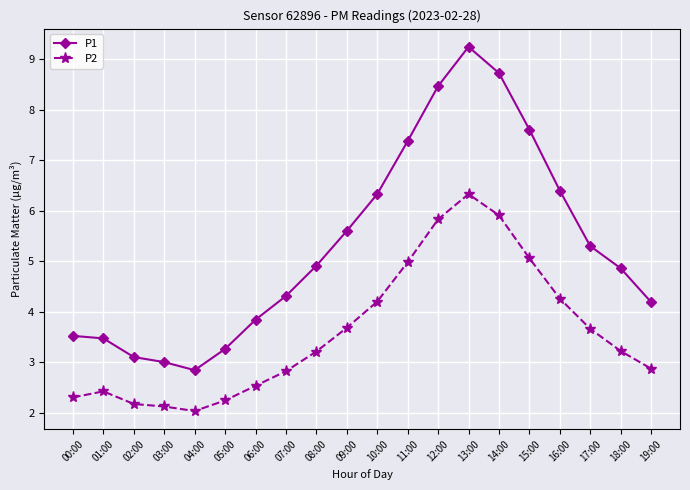

What is the total value across all series at 14:00?

14.6